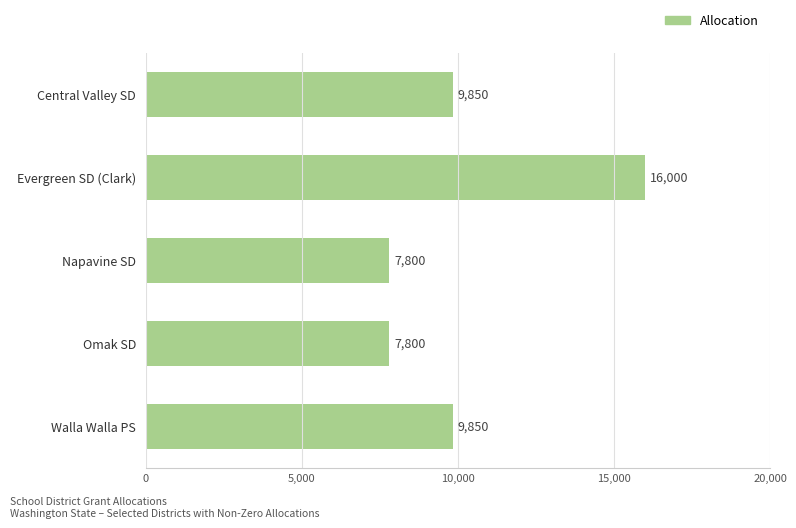

The value at Omak SD is 7800. True or false?

True